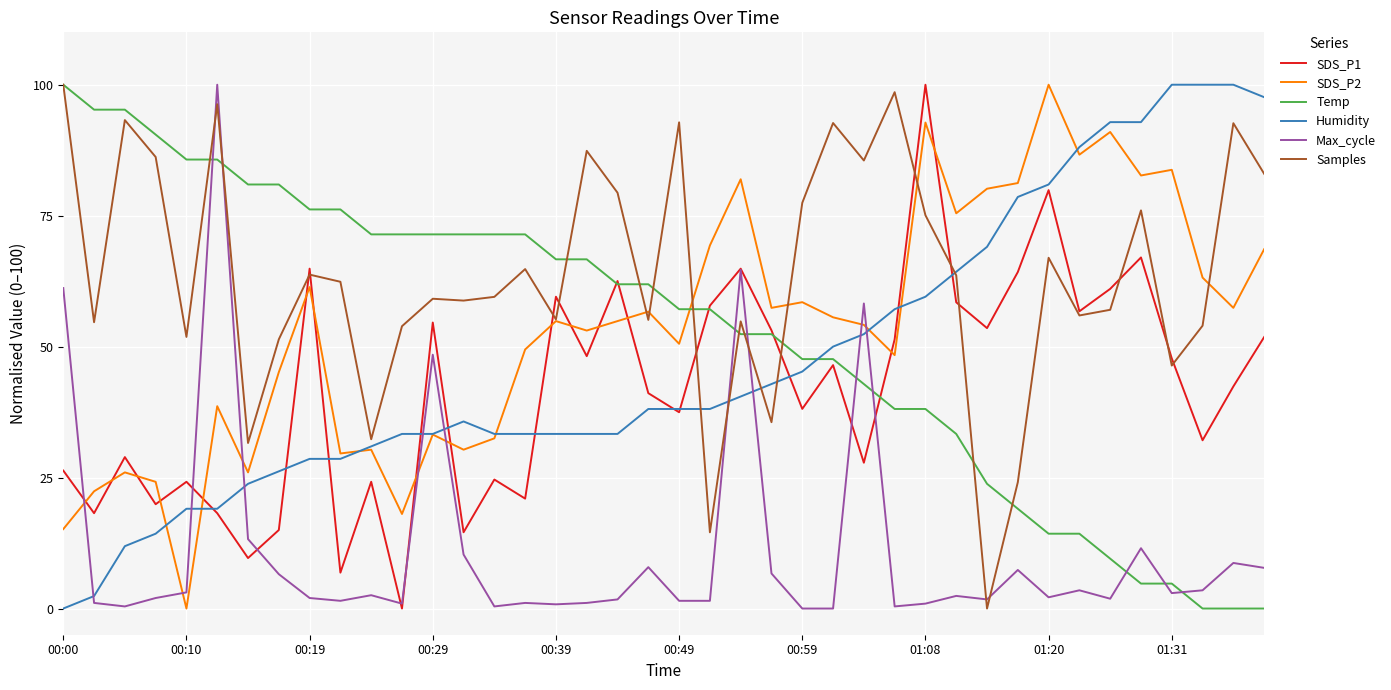

Is this an area chart (filled region under the line)?

No